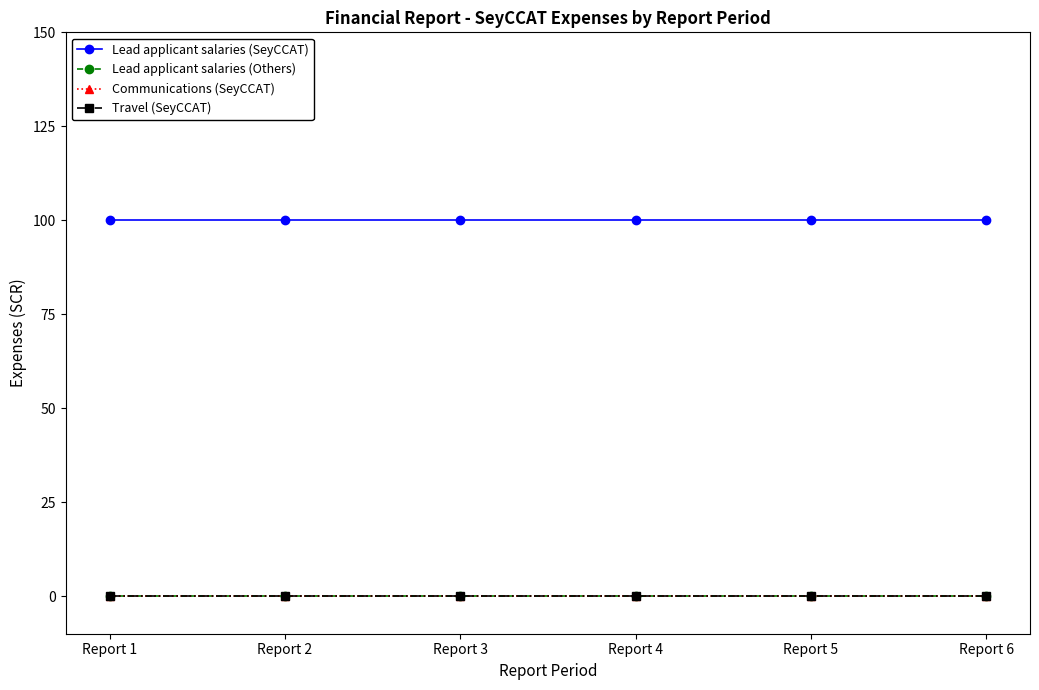

List the labels in order of Travel (SeyCCAT) value, largest first.

Report 1, Report 2, Report 3, Report 4, Report 5, Report 6